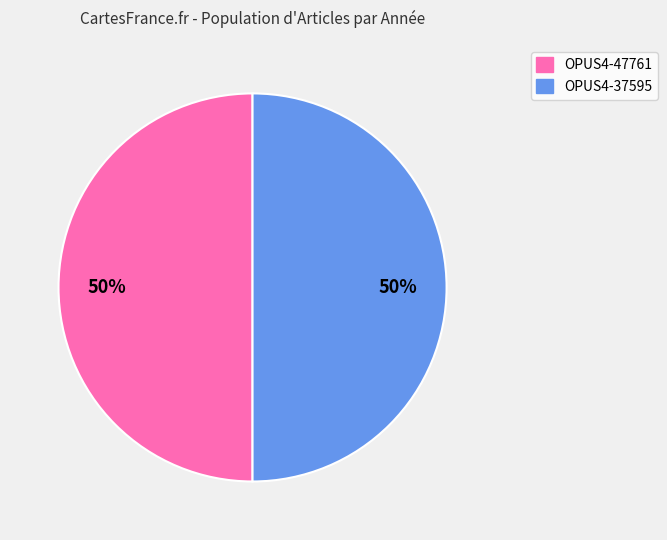

What is the ratio of the value at OPUS4-47761 to the value at OPUS4-37595?

1.0